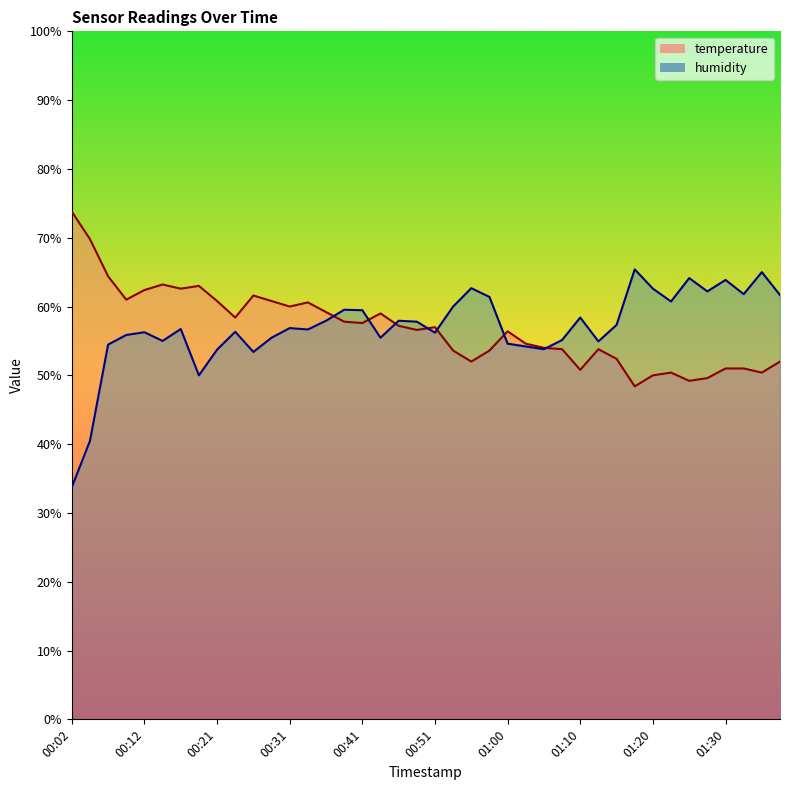

At which category does humidity reach its first local valley?

00:14